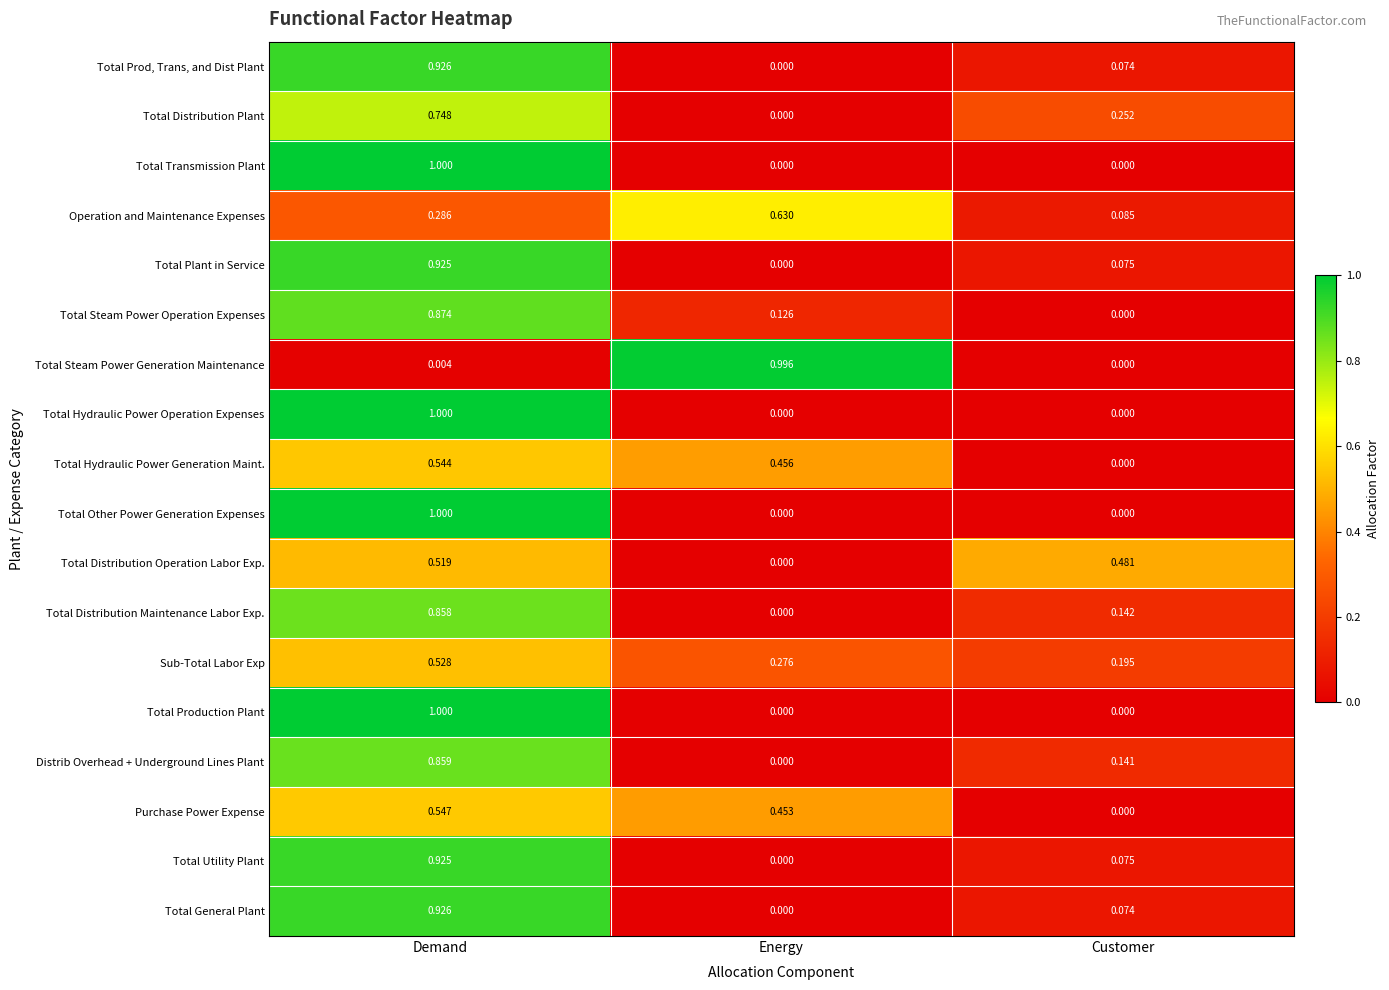

Which series changed the most between Energy and Customer?

Total Steam Power Generation Maintenance